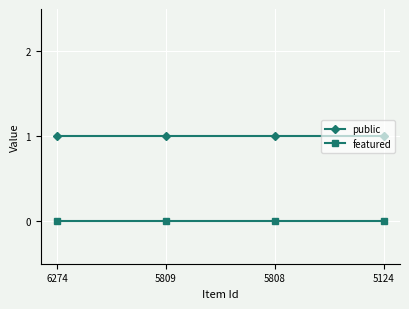

List the series in order of their peak value, lowest first.

featured, public